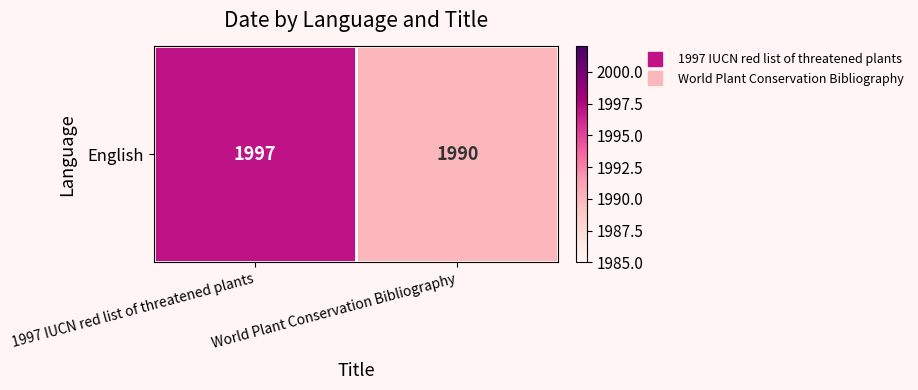

True or false: the data shows 2868 at World Plant Conservation Bibliography.

False